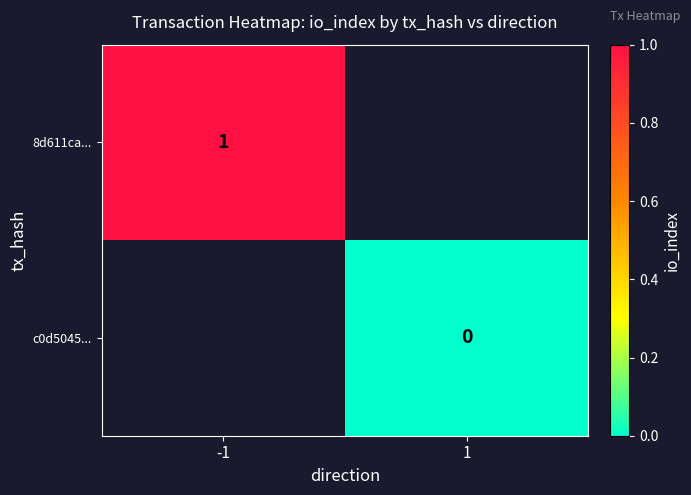

The 8d611ca... series shows 1 at -1. True or false?

True